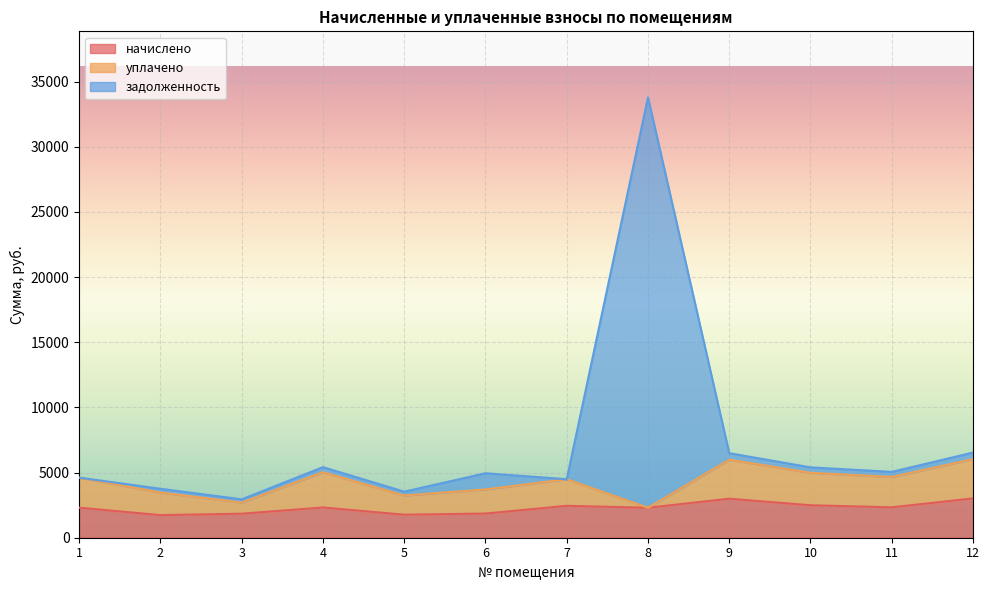

How many values in the задолженность series are below 5050?

6